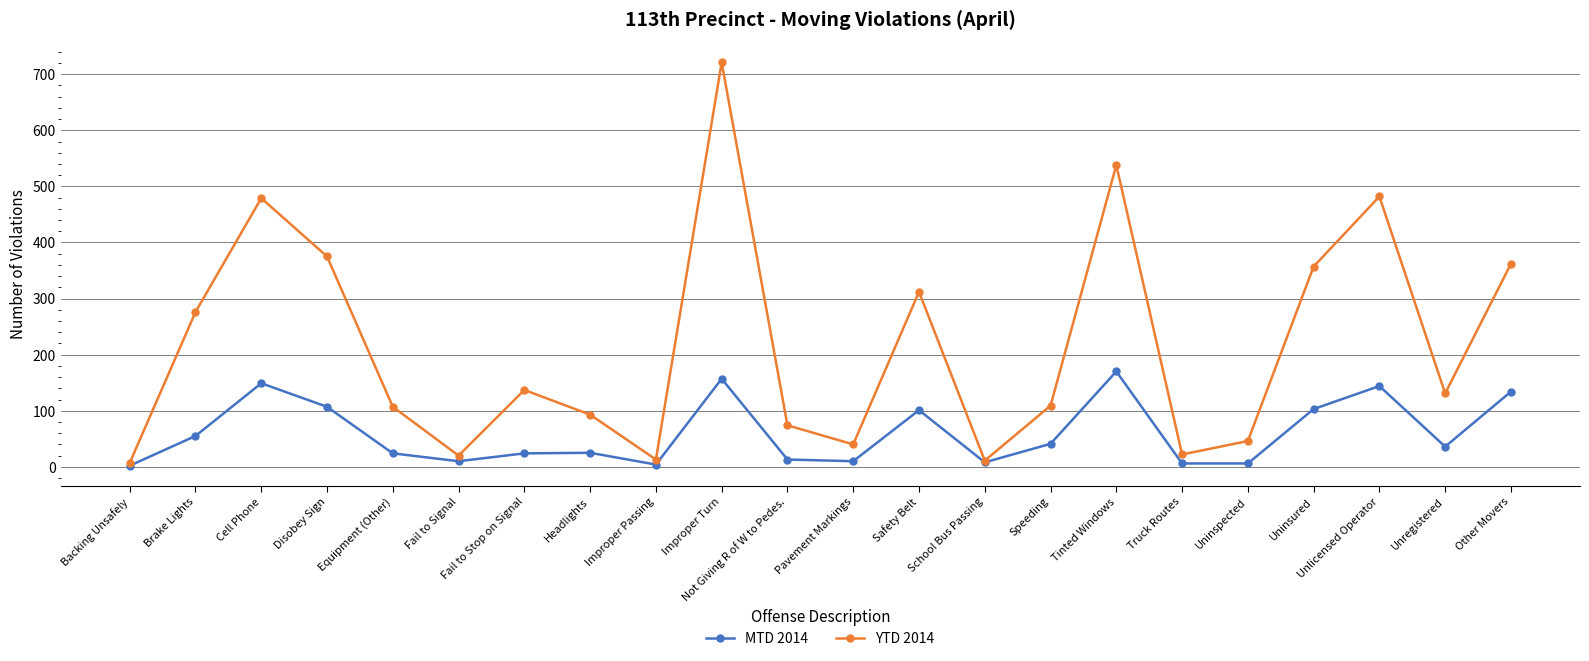

Where is the first local maximum for MTD 2014?

Cell Phone